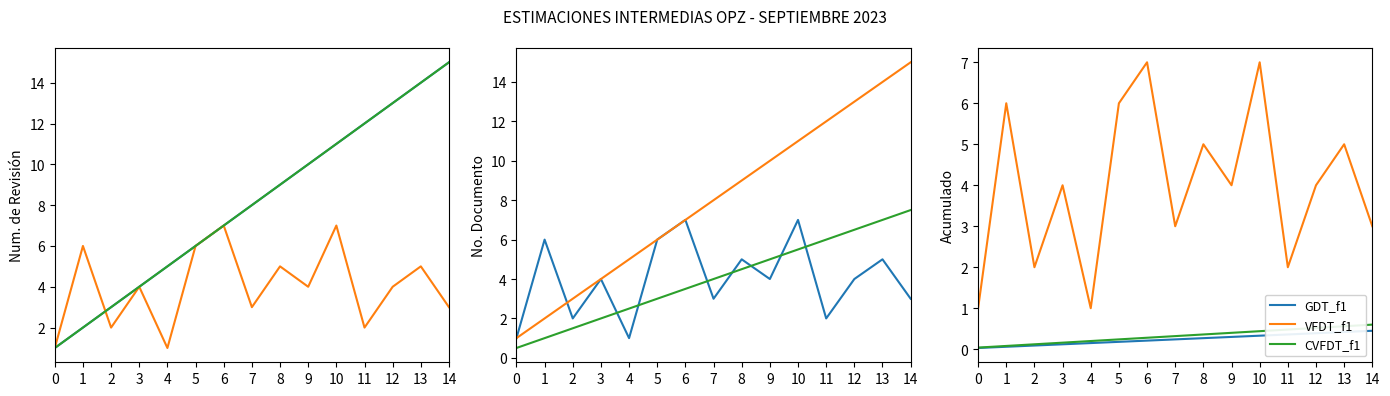

The value of VFDT_f1 at 5 is 6.0. True or false?

True